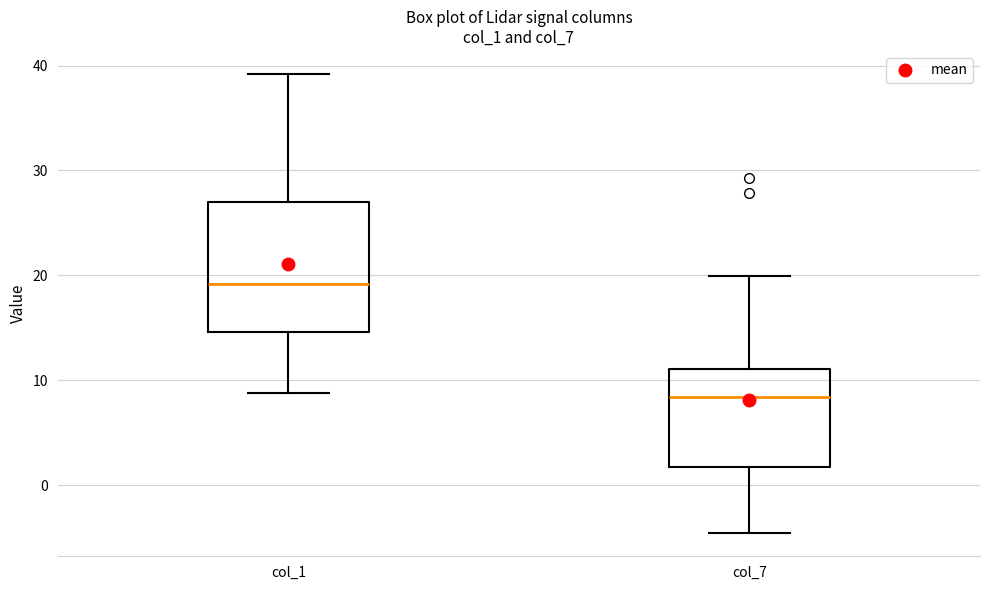

Reading left to right, transcribe this box plot: for each box, give where its median line is, the range the box spans, and where its two whiskers end, as read against the y-axis. The values are not printed on the chart, so give them approximately, as read against the axis.

col_1: median 19, box 15 to 27, whiskers 9 to 39
col_7: median 8, box 2 to 11, whiskers -5 to 20